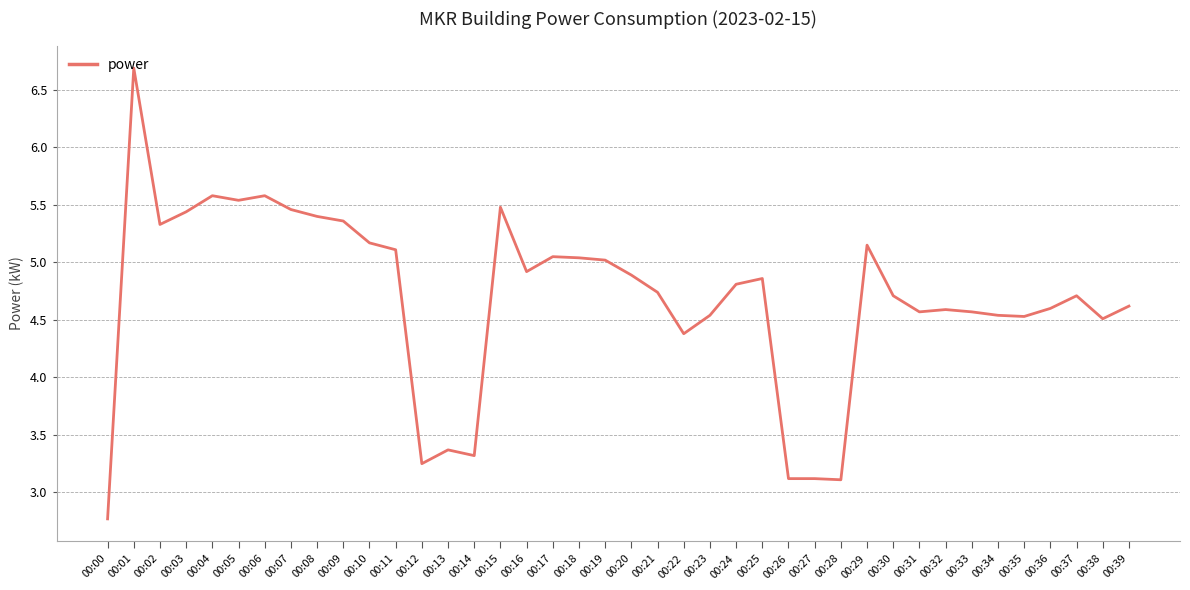

Where is the data nearest to the value 4?

00:22